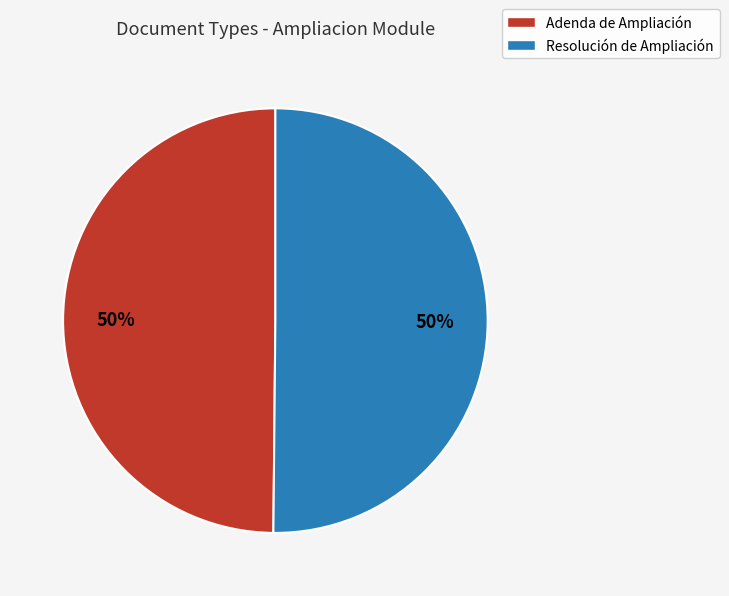

To the nearest percent, what is the combined percentage of Adenda de Ampliación and Resolución de Ampliación?

100%